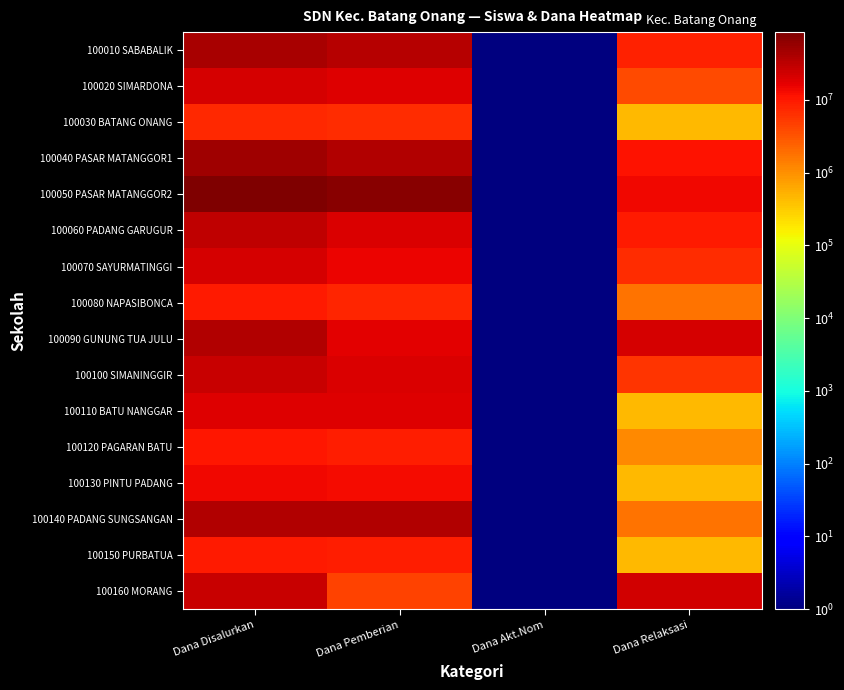

What is the minimum value shown in the chart?

1